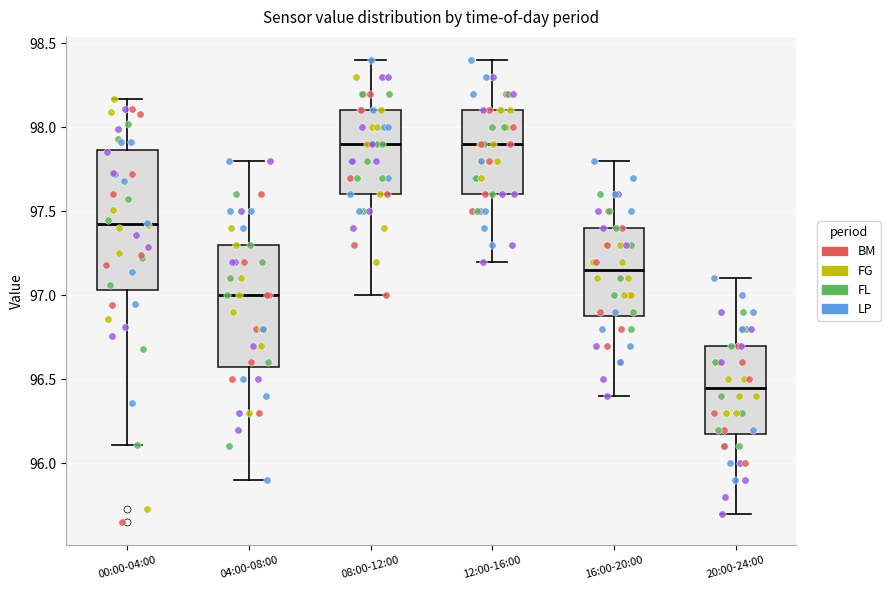

Reading left to right, read every box against the y-axis: the position of its median line, the range the box covers, and the ends of its whiskers. The values are not printed on the chart, so give them approximately, as read against the axis.

00:00-04:00: median 97.45, box 97.05 to 97.85, whiskers 96.10 to 98.15
04:00-08:00: median 97.00, box 96.60 to 97.30, whiskers 95.90 to 97.80
08:00-12:00: median 97.90, box 97.60 to 98.10, whiskers 97.00 to 98.40
12:00-16:00: median 97.90, box 97.60 to 98.10, whiskers 97.20 to 98.40
16:00-20:00: median 97.15, box 96.90 to 97.40, whiskers 96.40 to 97.80
20:00-24:00: median 96.45, box 96.20 to 96.70, whiskers 95.70 to 97.10